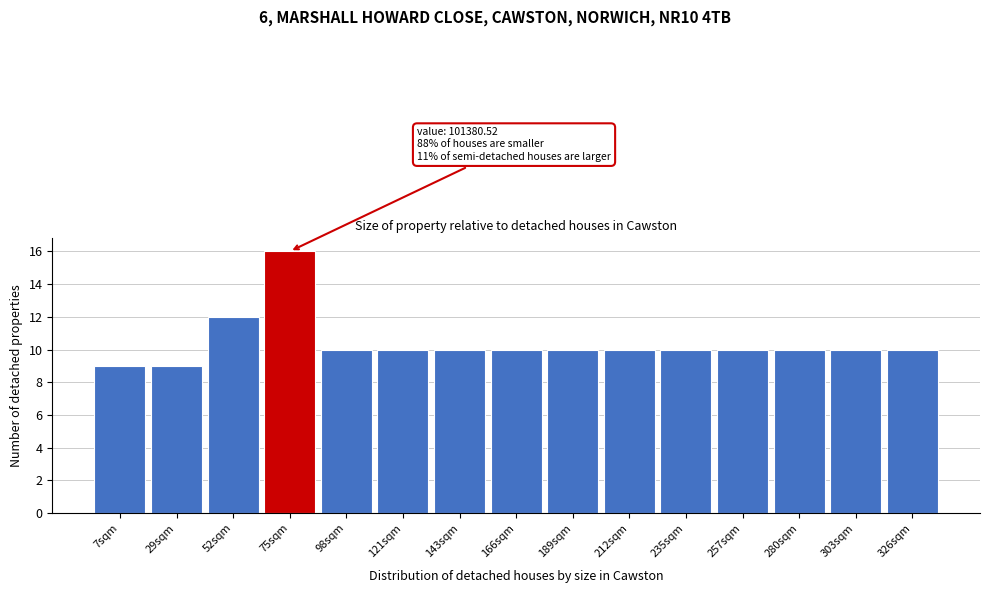

Reading right to left, list all the values displayed in this chart.

10	10	10	10	10	10	10	10	10	10	10	16	12	9	9